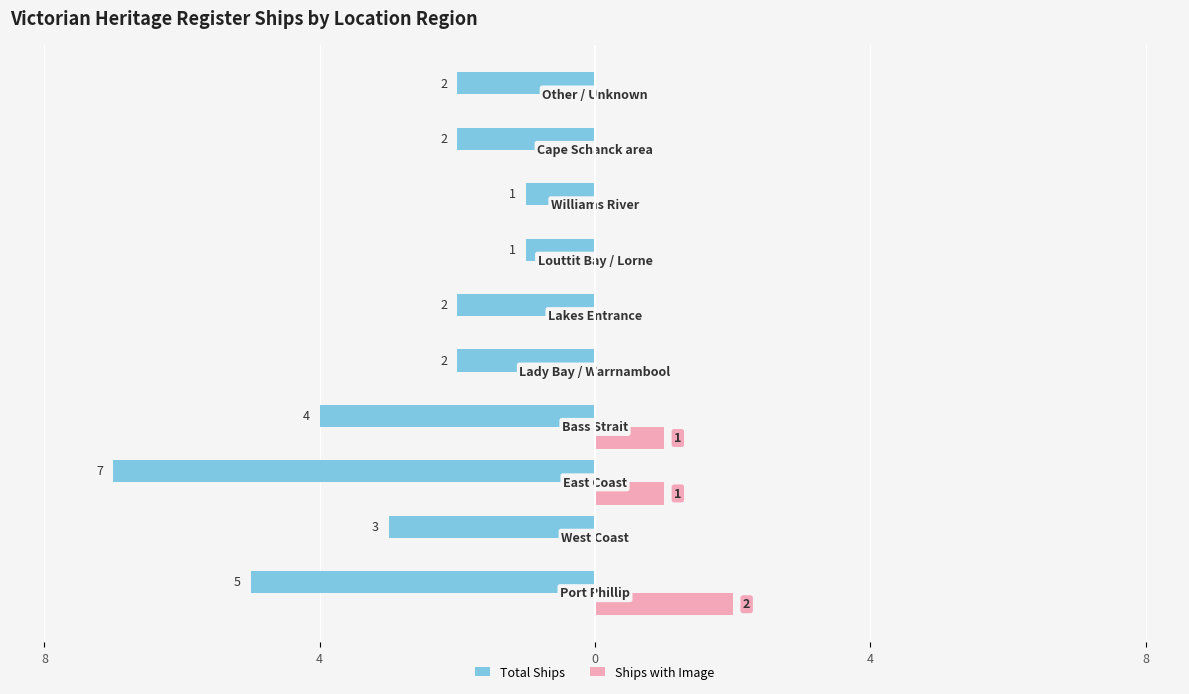

Reading left to right, list all the values displayed in this chart.

Total Ships: -5	-3	-7	-4	-2	-2	-1	-1	-2	-2
Ships with Image: 2	0	1	1	0	0	0	0	0	0